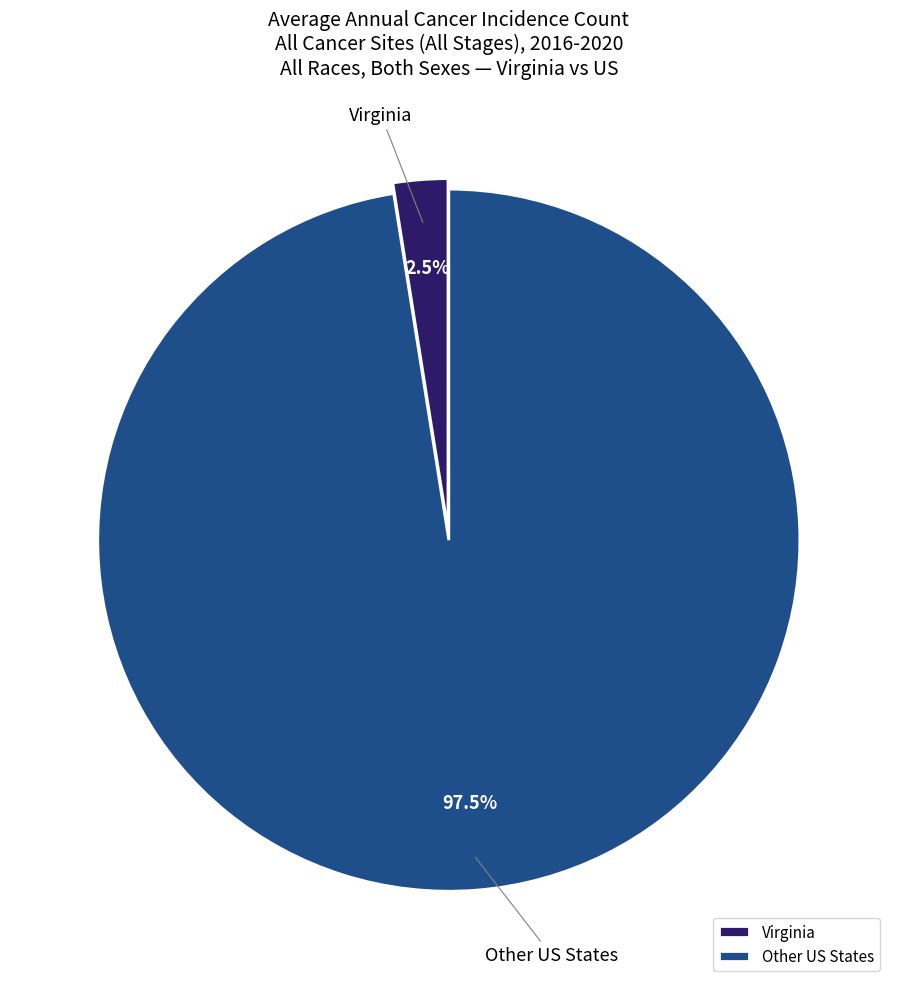

Between Other US States and Virginia, which is larger?

Other US States